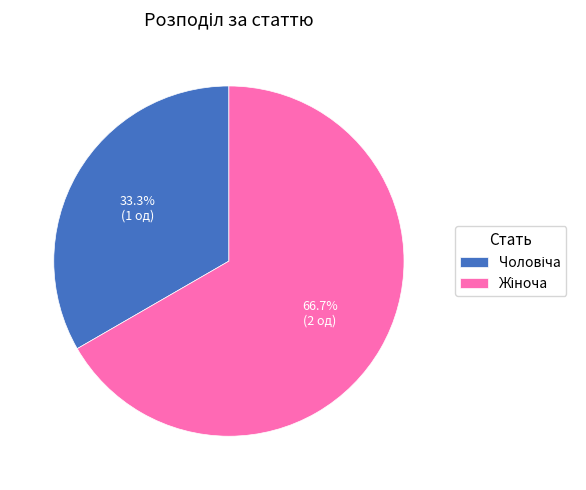

Is there a majority slice in this chart?

Yes